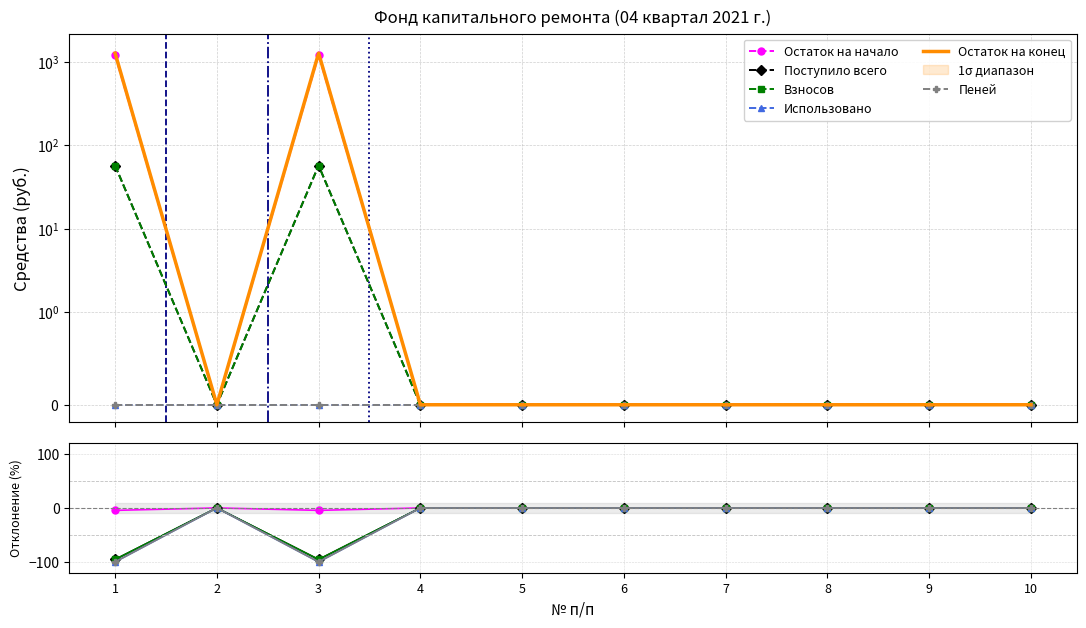

Which series has the largest total across all categories?

Остаток на конец